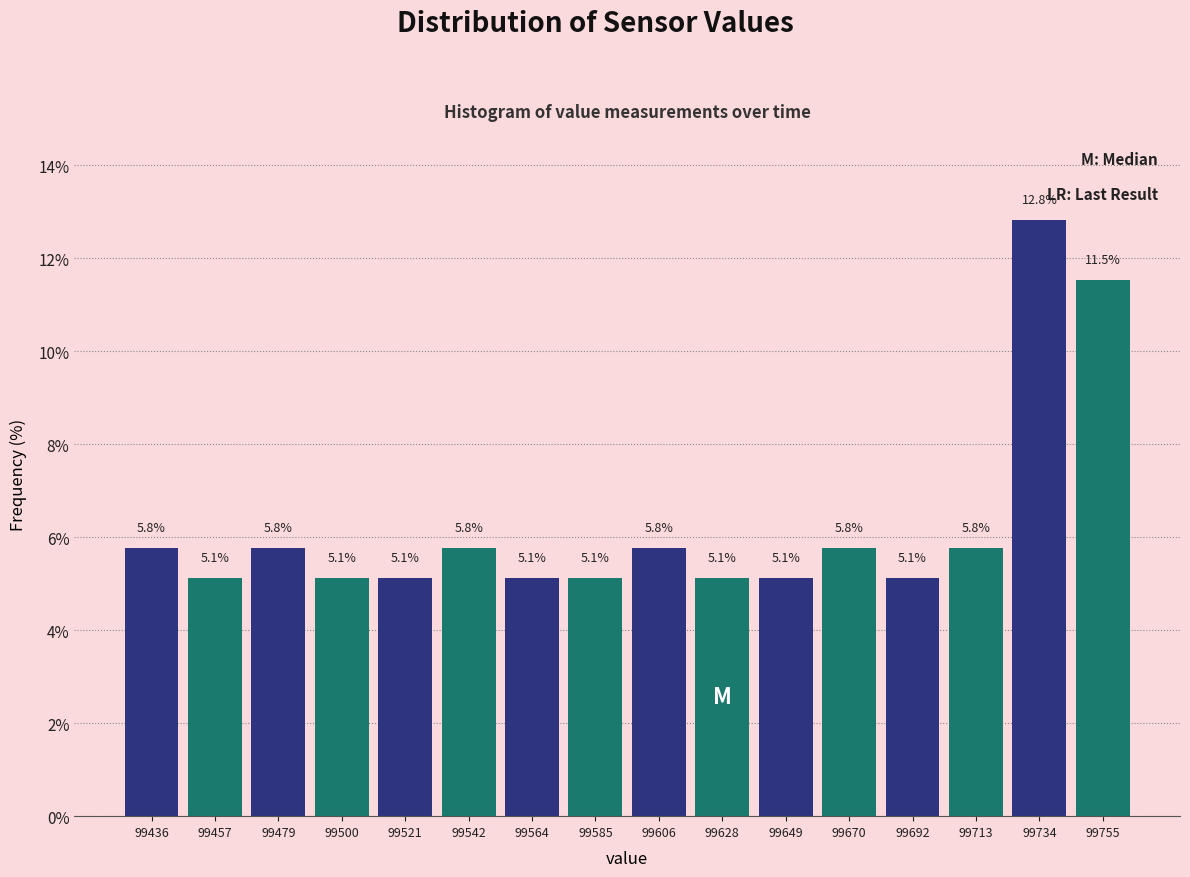

Reading left to right, transcribe this chart: for each bar, give the range it covers on the x-axis and its height. The bar edges are not printed on the chart, so give them approximately, as read against the axis.

99425 to 99445: 5.8
99445 to 99470: 5.1
99470 to 99490: 5.8
99490 to 99510: 5.1
99510 to 99530: 5.1
99530 to 99555: 5.8
99555 to 99575: 5.1
99575 to 99595: 5.1
99595 to 99615: 5.8
99615 to 99640: 5.1
99640 to 99660: 5.1
99660 to 99680: 5.8
99680 to 99705: 5.1
99705 to 99725: 5.8
99725 to 99745: 12.8
99745 to 99765: 11.5